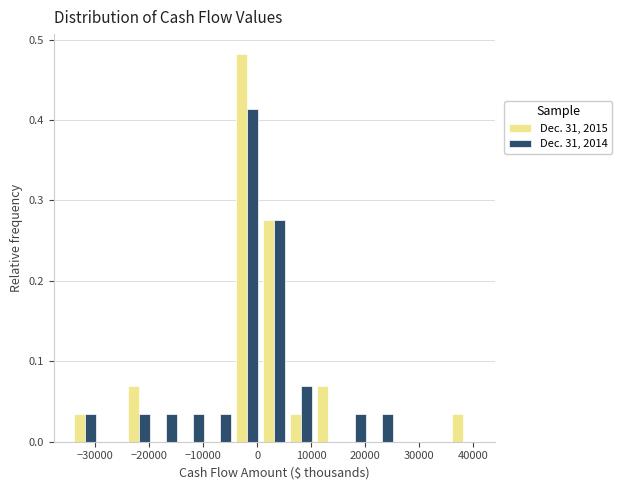

What is the height of the Dec. 31, 2014 bar covering -9000 to -4000 on the x-axis? Neither the bar edges nor the heights are printed on the chart, so give them approximately, as read against the axes.

0.03